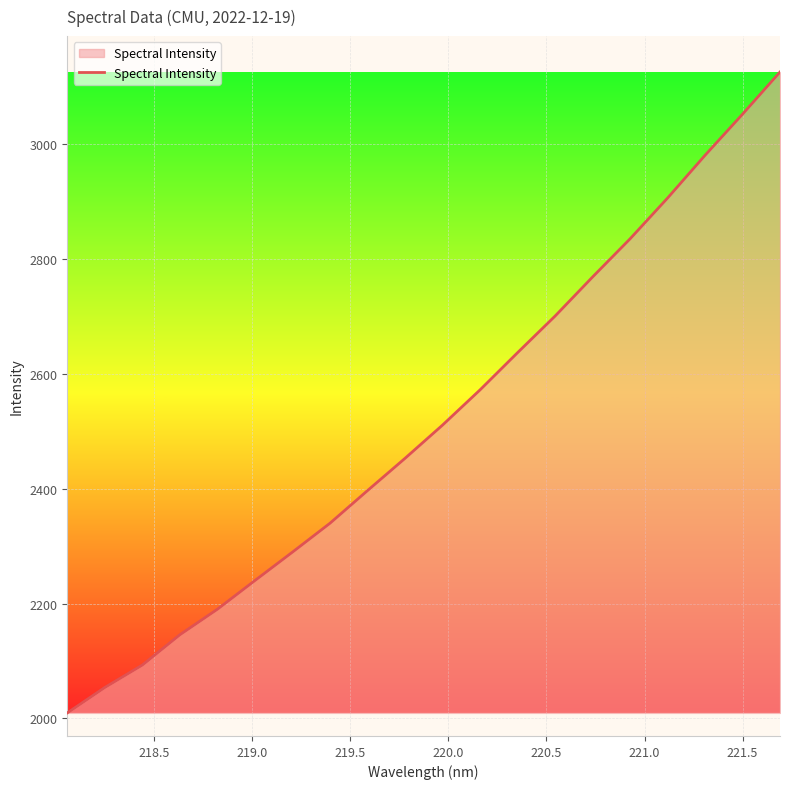

What is the difference between the maximum and minimum values?

1116.5